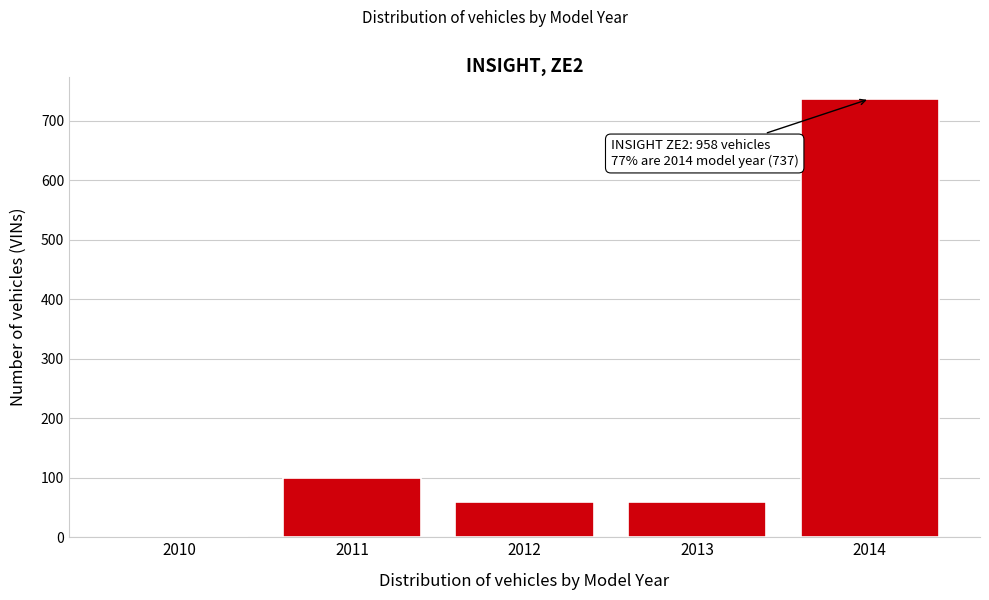

Reading right to left, what are all the values shown in this chart?

2014=737	2013=60	2012=60	2011=100	2010=1